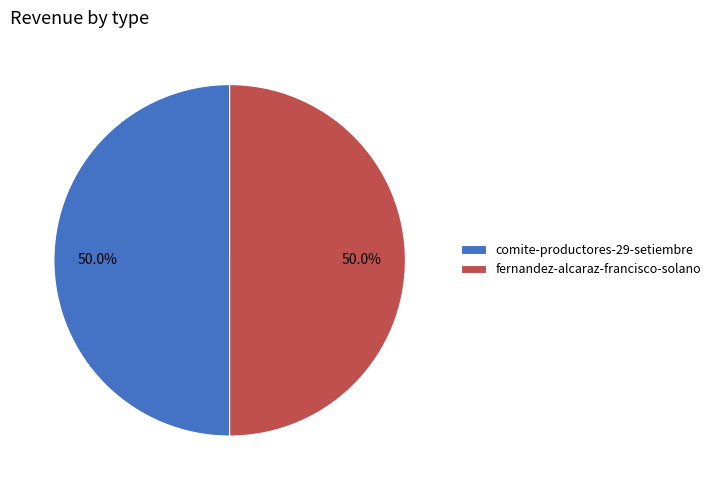

Approximately how many times larger is the value at fernandez-alcaraz-francisco-solano compared to comite-productores-29-setiembre?

1.0